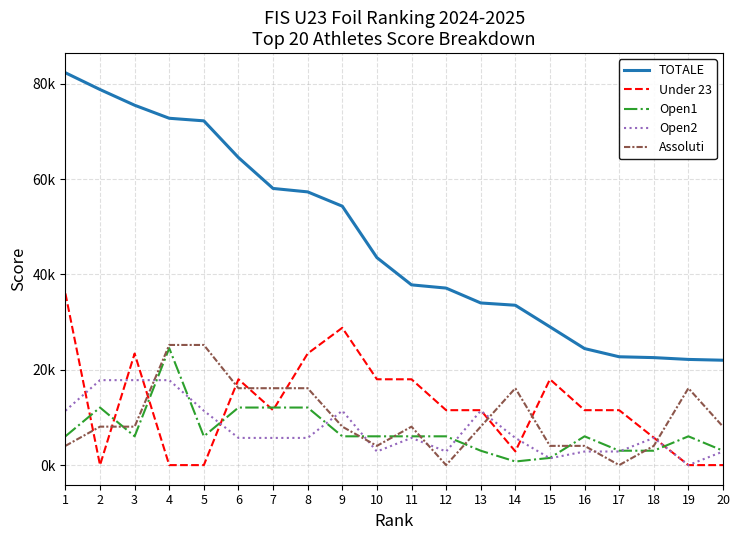

Is it true that Under 23 equals 0.0 at 20?

True